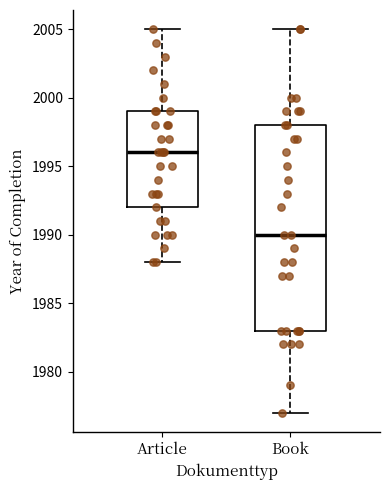

Comparing the boxes themselves (not the whiskers), which one is the tallest?

Book